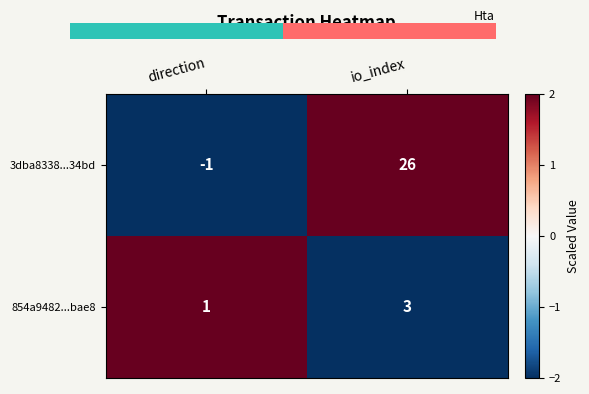

The value of 3dba8338...34bd at direction is -1. True or false?

True